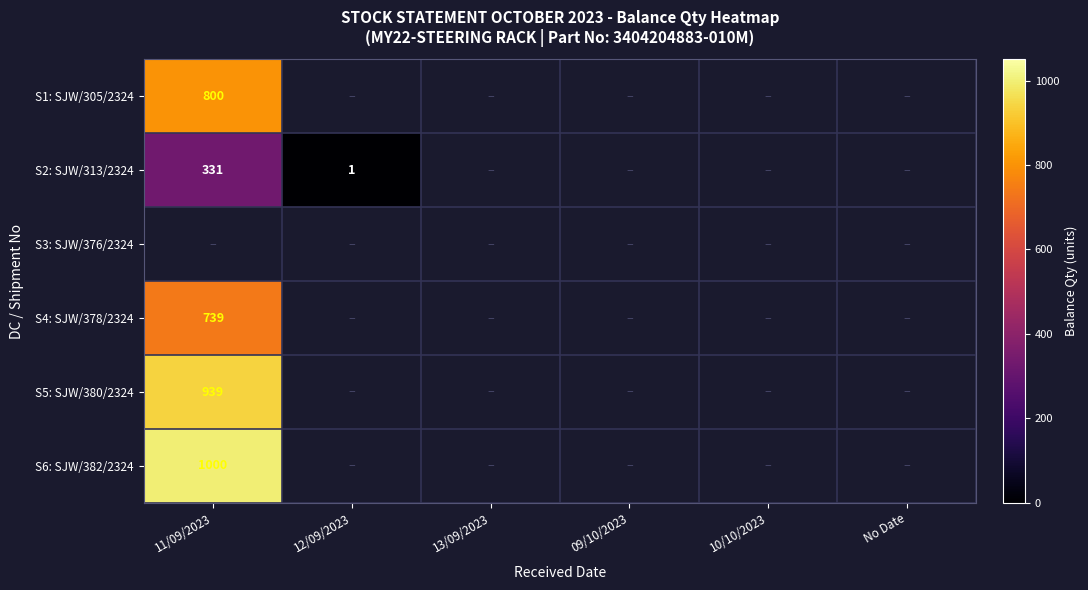

The S4: SJW/378/2324 series shows 739 at 11/09/2023. True or false?

True